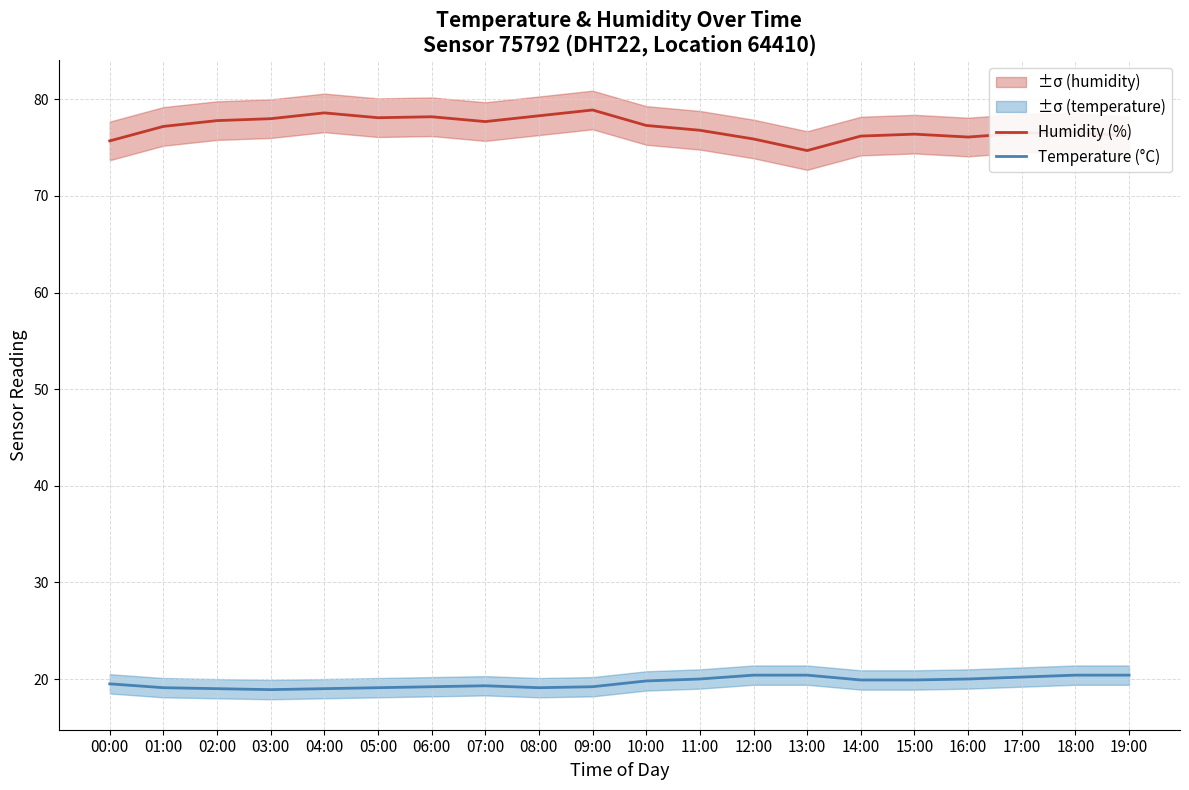

Where is Humidity (%) nearest to the value 76?

12:00